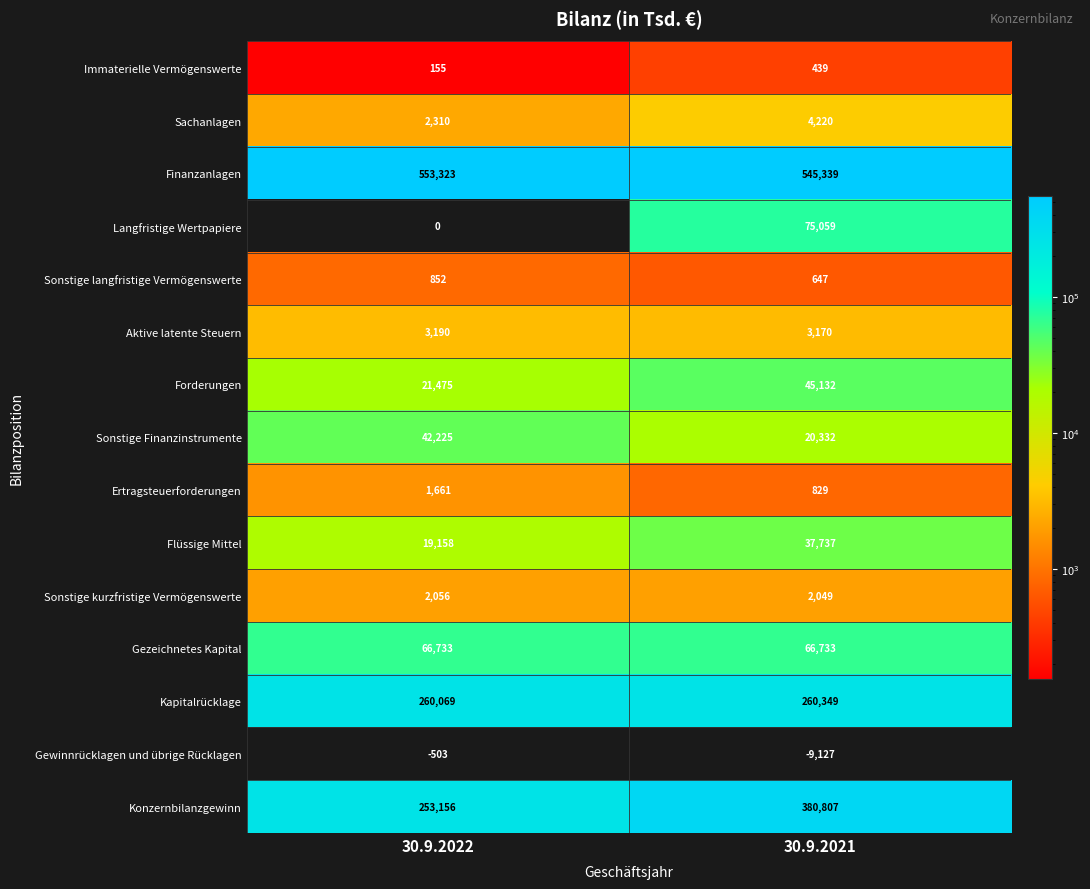

How many distinct data groups are displayed?

15